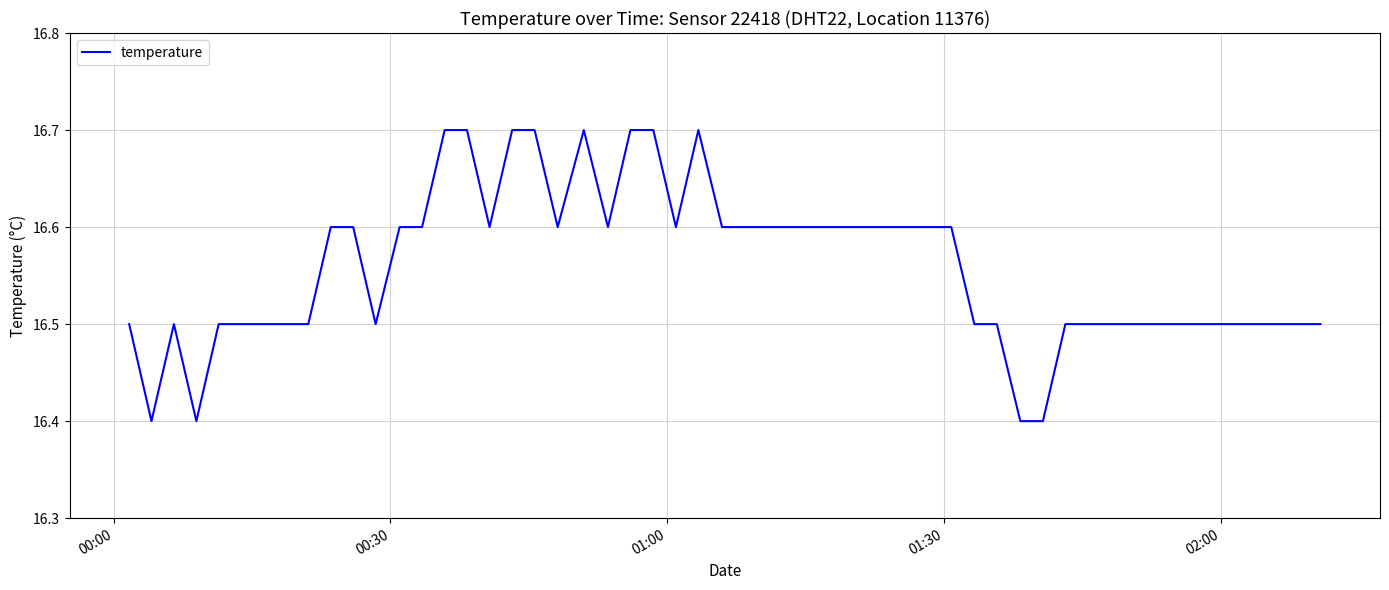

What is the minimum value shown in the chart?

16.4